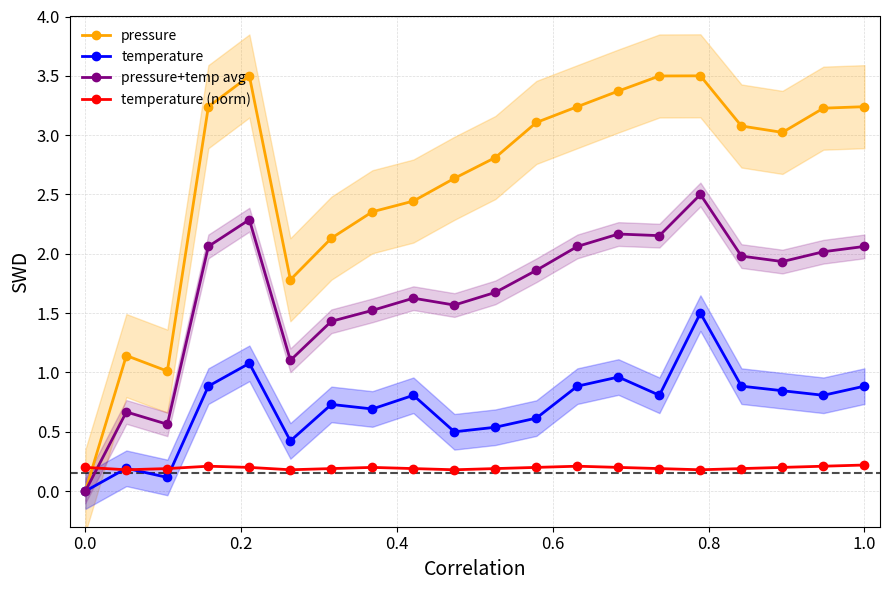

True or false: pressure and temperature intersect in this chart.

False